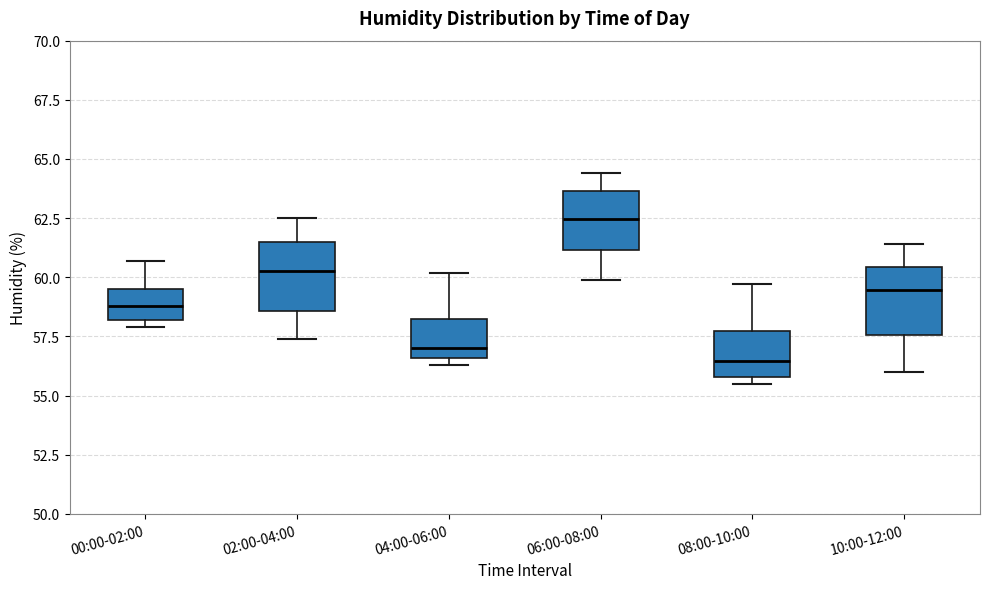

Where does the upper whisker of the box for 08:00-10:00 end on the y-axis? The values are not printed on the chart, so give them approximately, as read against the axis.

59.5